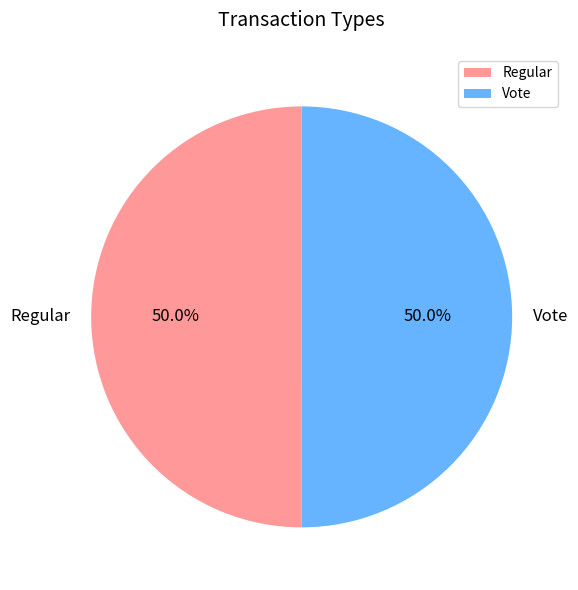

To the nearest percent, what portion does Vote represent?

50%